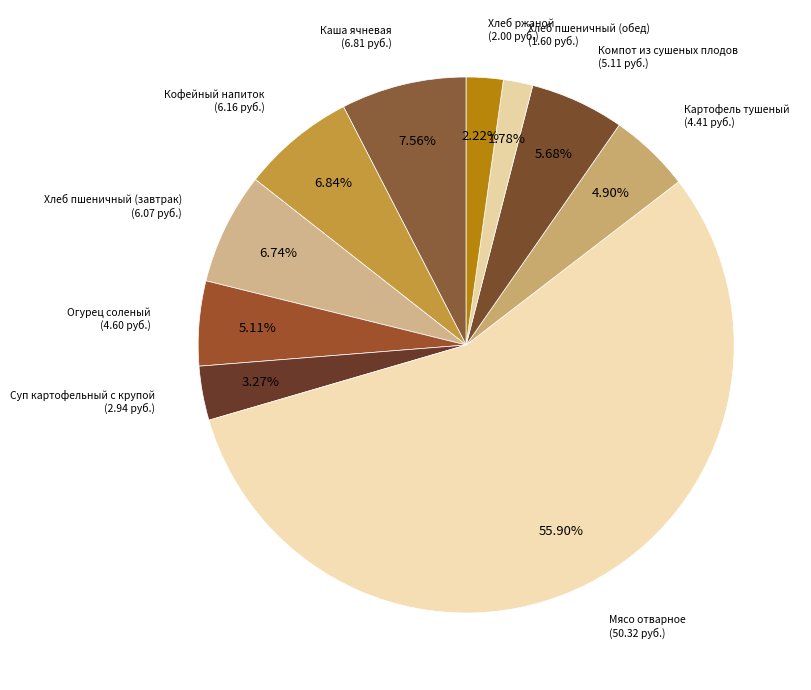

How many segments does this pie chart have?

10